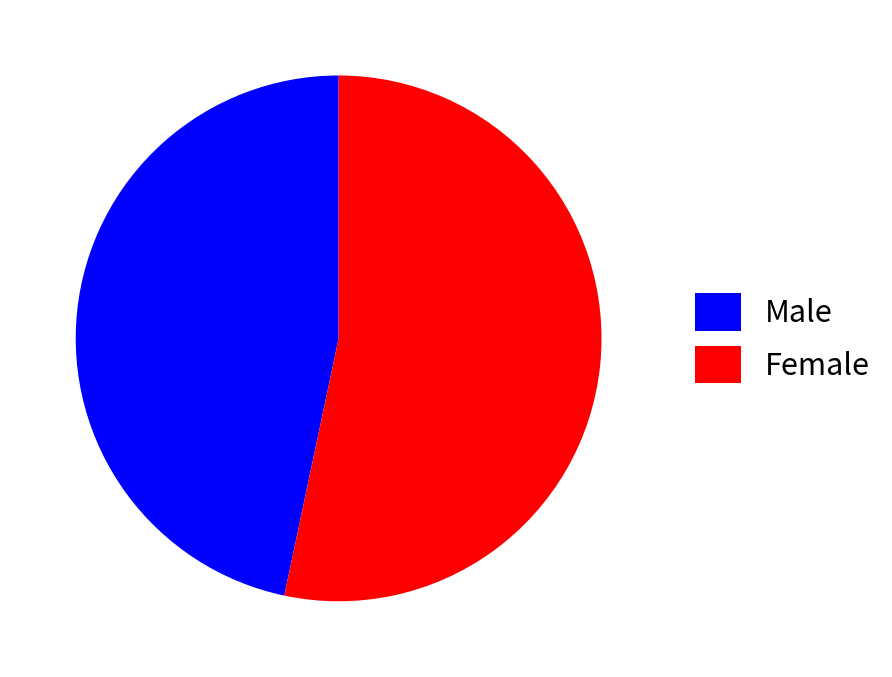

What is the ratio of the value at Female to the value at Male?

1.1